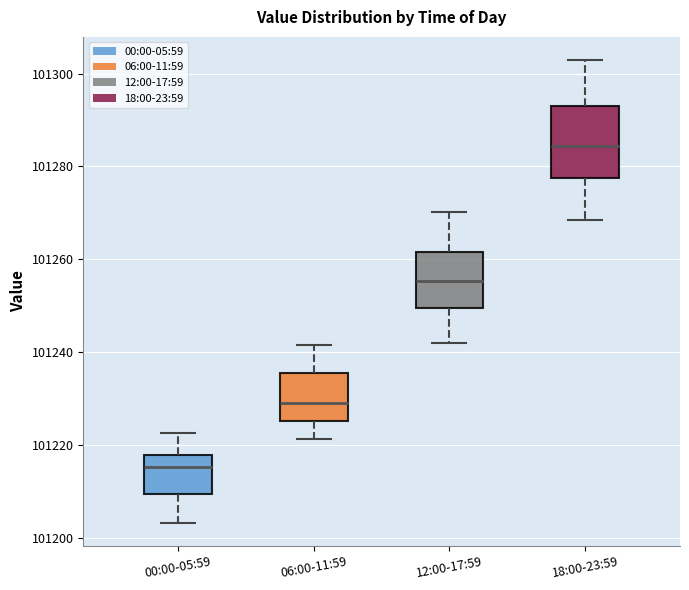

Comparing the boxes themselves (not the whiskers), which one is the tallest?

18:00-23:59